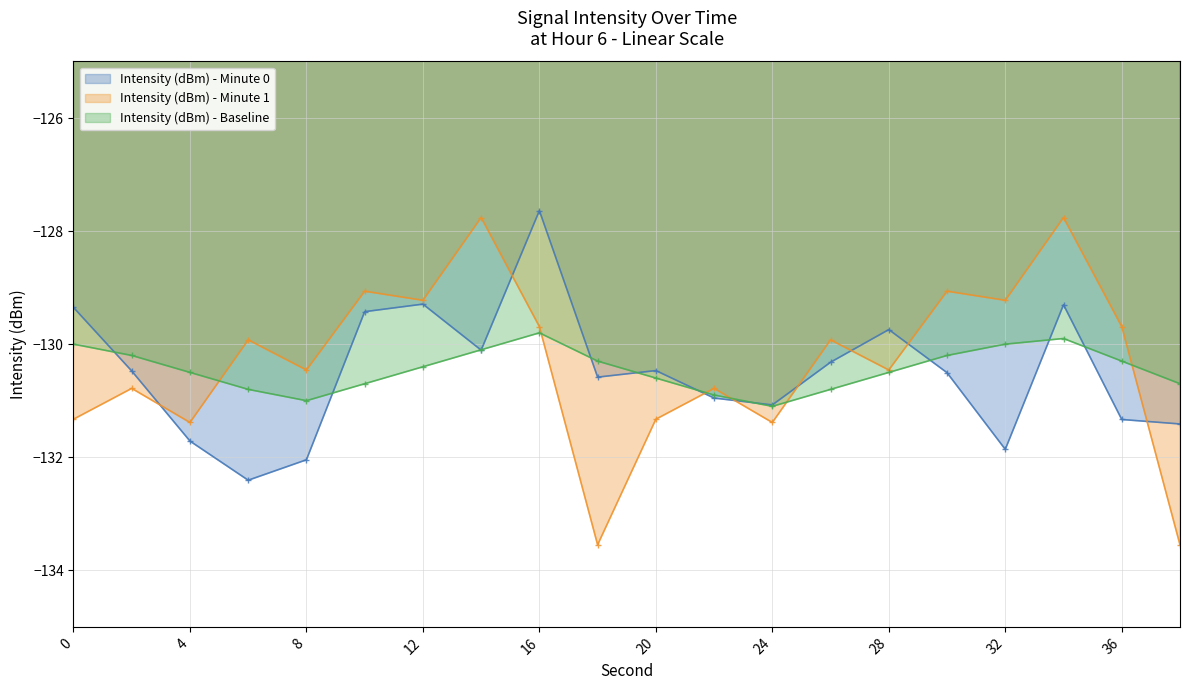

True or false: Intensity (dBm) - Baseline has more than 2 points higher than both neighbors.

False